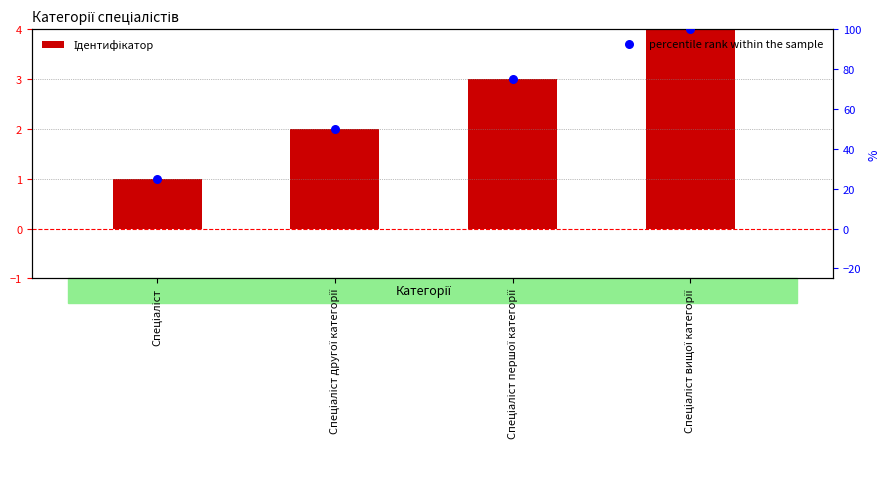

Which series reaches the minimum Y coordinate?

Ідентифікатор